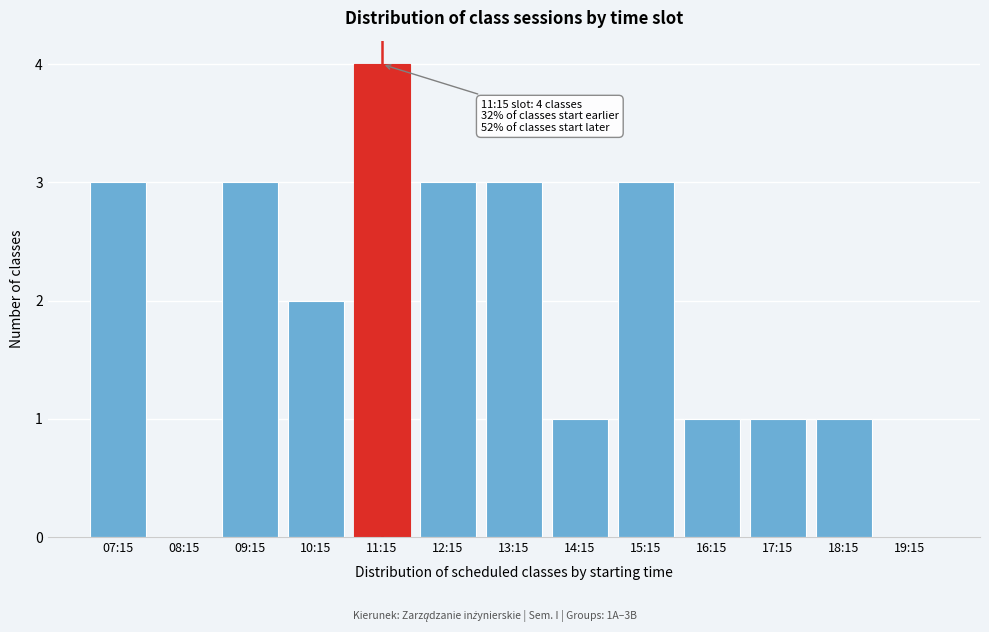

Reading right to left, extract all data points from this chart.

19:15=0	18:15=1	17:15=1	16:15=1	15:15=3	14:15=1	13:15=3	12:15=3	11:15=4	10:15=2	09:15=3	08:15=0	07:15=3